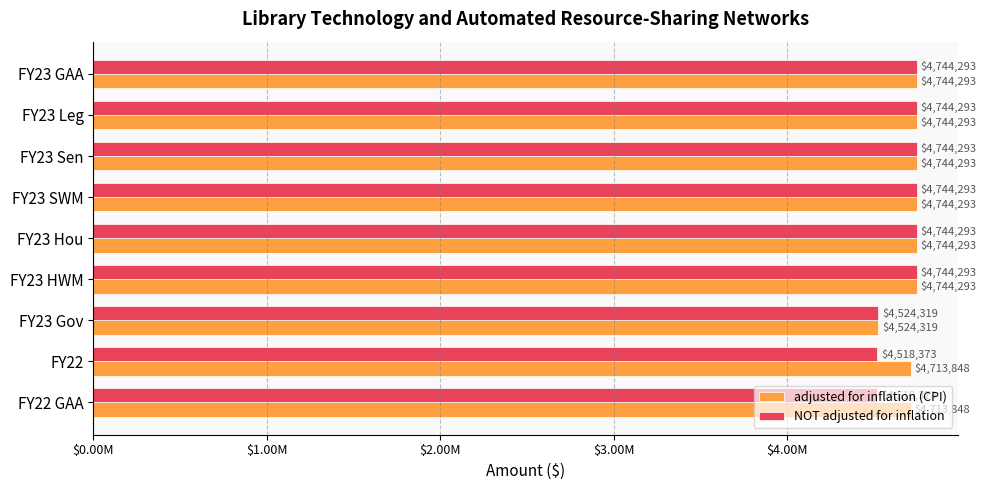

Which series has the largest total across all categories?

adjusted for inflation (CPI)